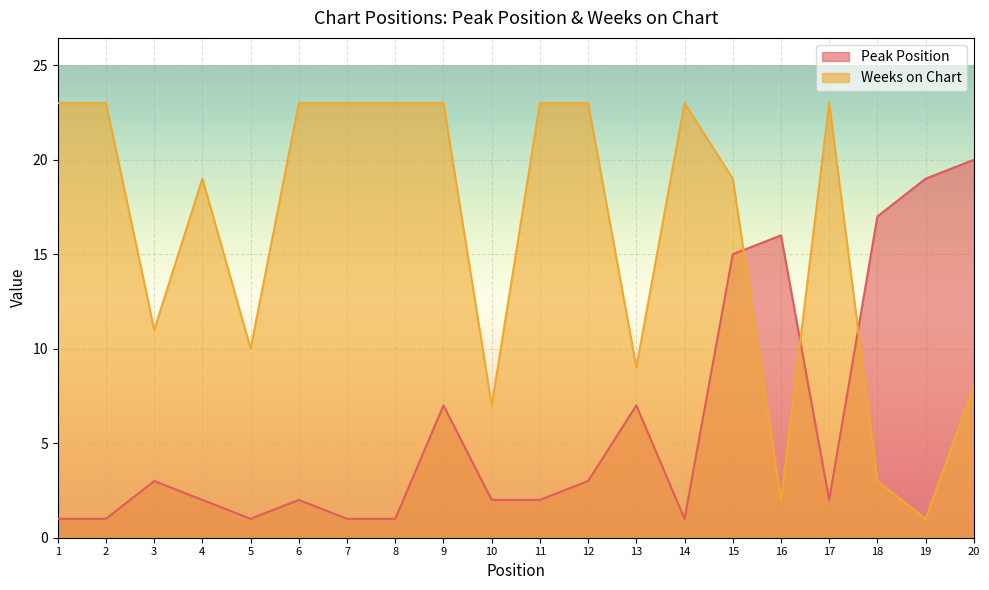

True or false: Peak Position and Weeks on Chart cross at least once.

True